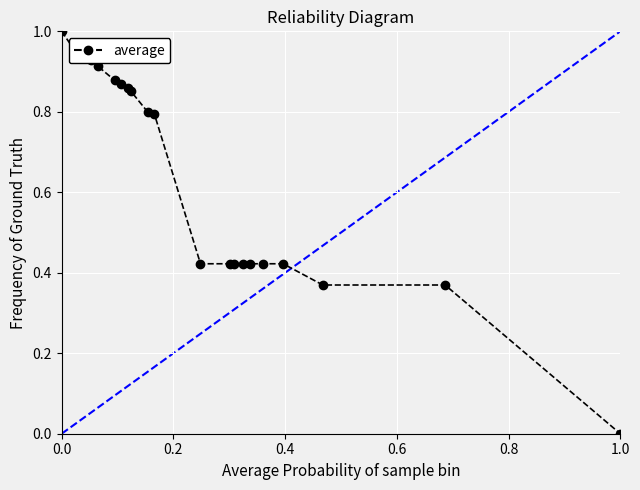

What is the average value?

0.6